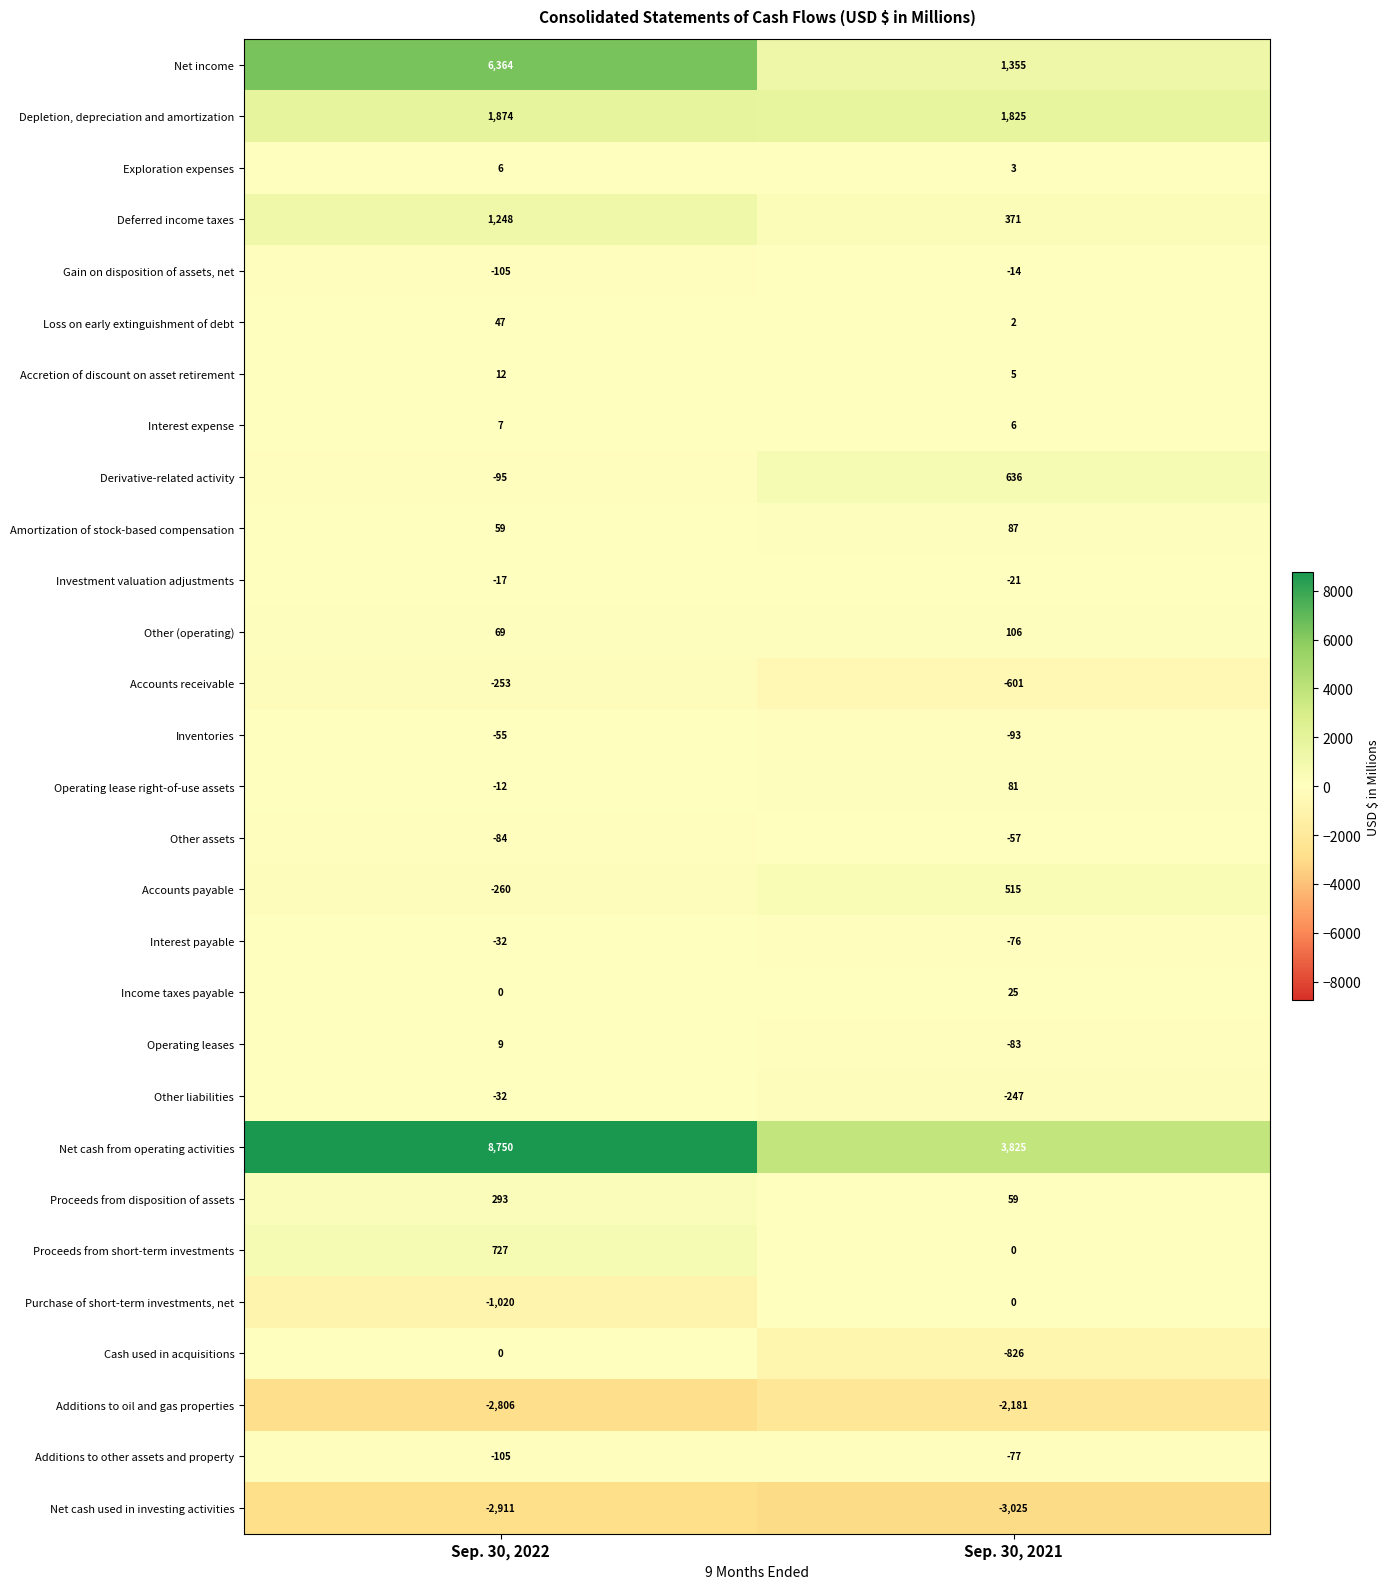

Rank the categories by Operating lease right-of-use assets value from highest to lowest.

Sep. 30, 2021, Sep. 30, 2022